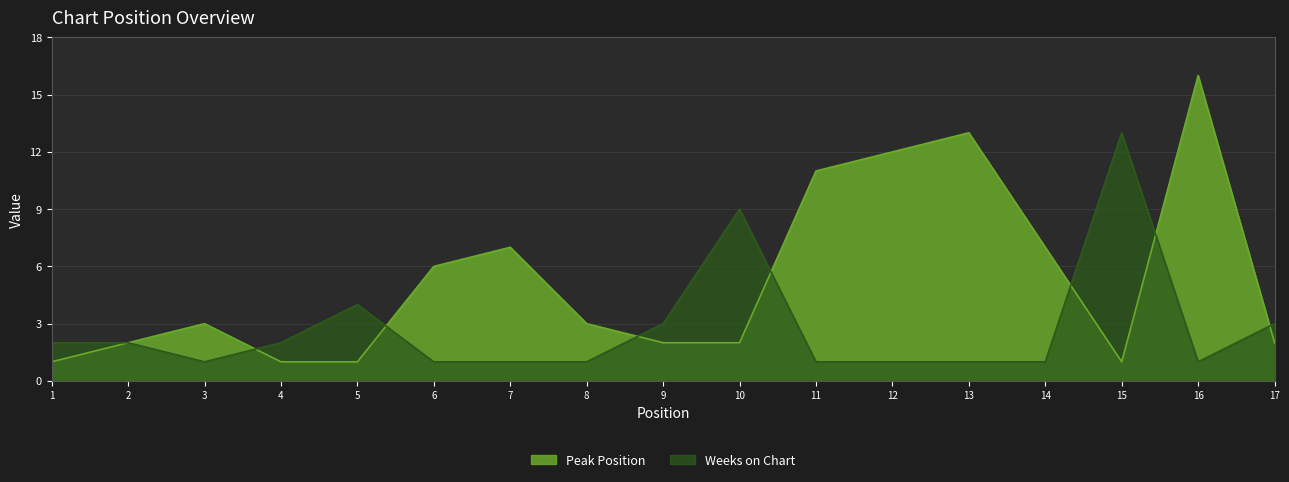

Rank the series by their maximum value, from highest to lowest.

Peak Position, Weeks on Chart